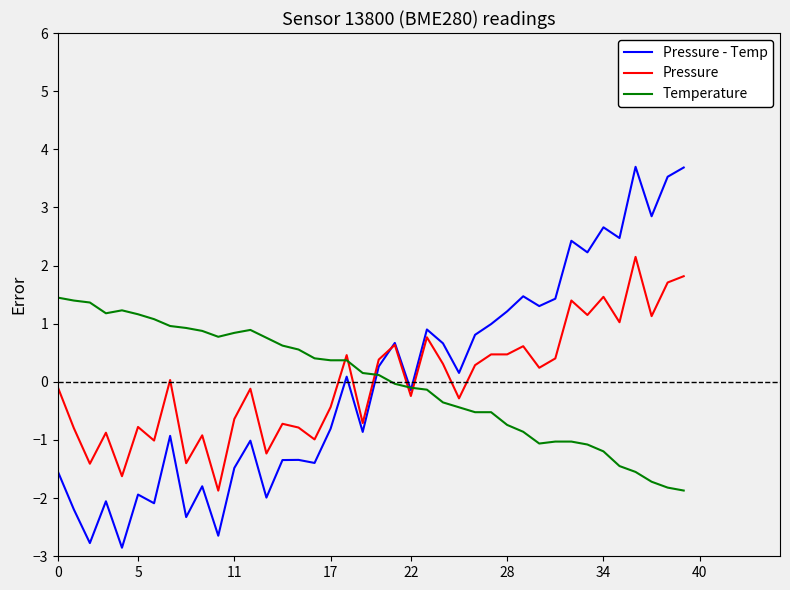

How many lines are shown in the chart?

3